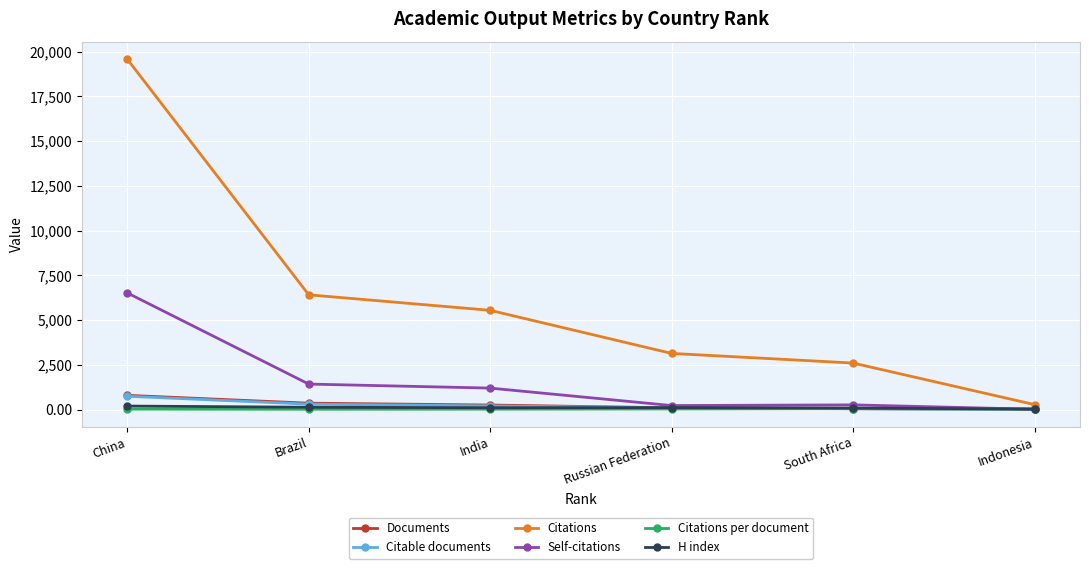

What is the label of the 5th point from the left?

South Africa